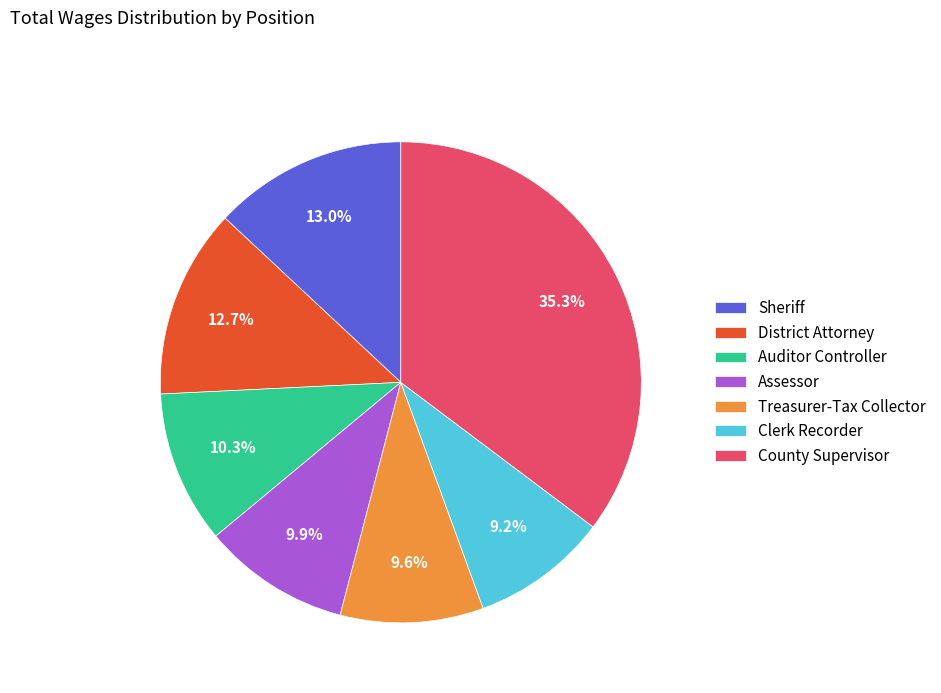

What percentage is the Auditor Controller slice, to the nearest percent?

10%